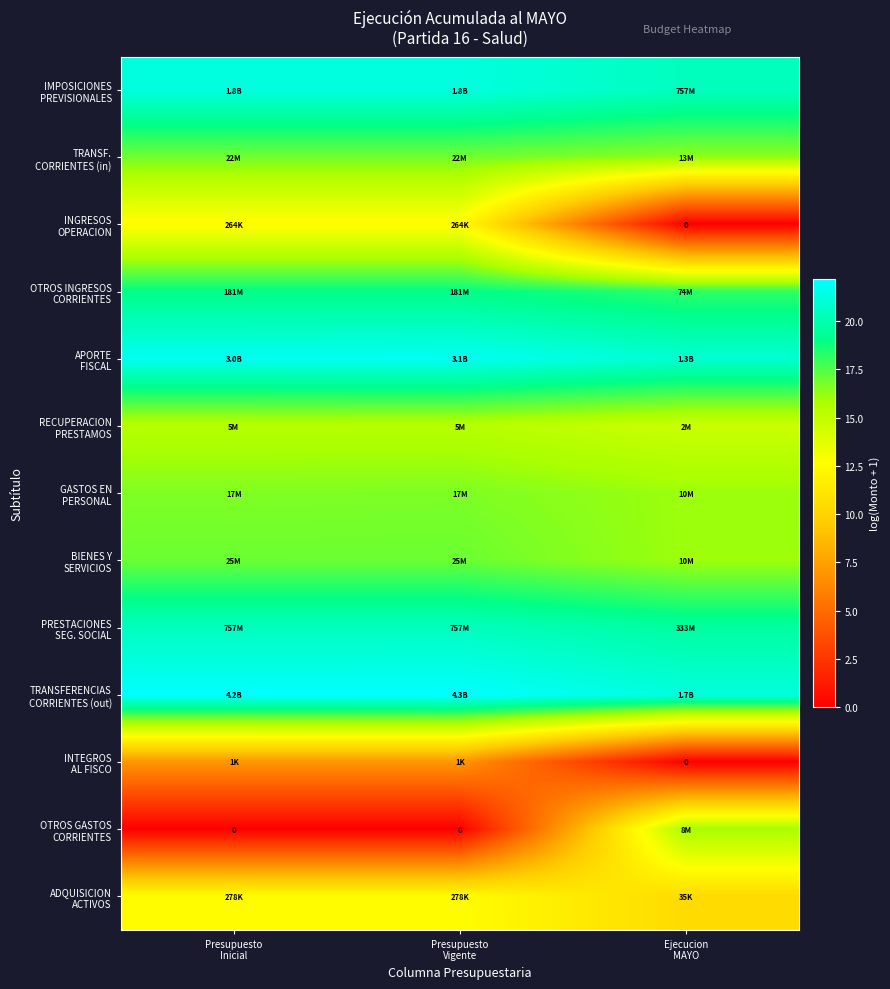

The INGRESOS OPERACION series shows 12.5 at Presupuesto Vigente. True or false?

True